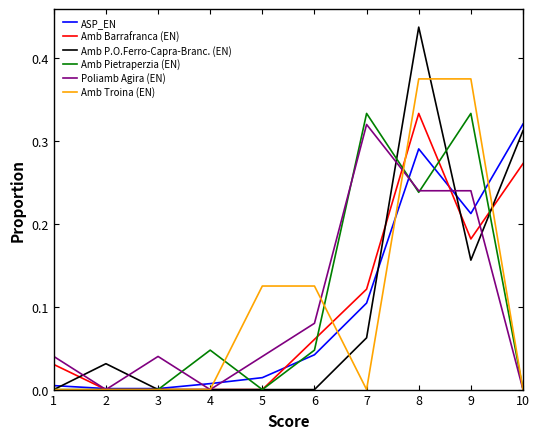

Between 3 and 10, which series saw the biggest shift?

ASP_EN